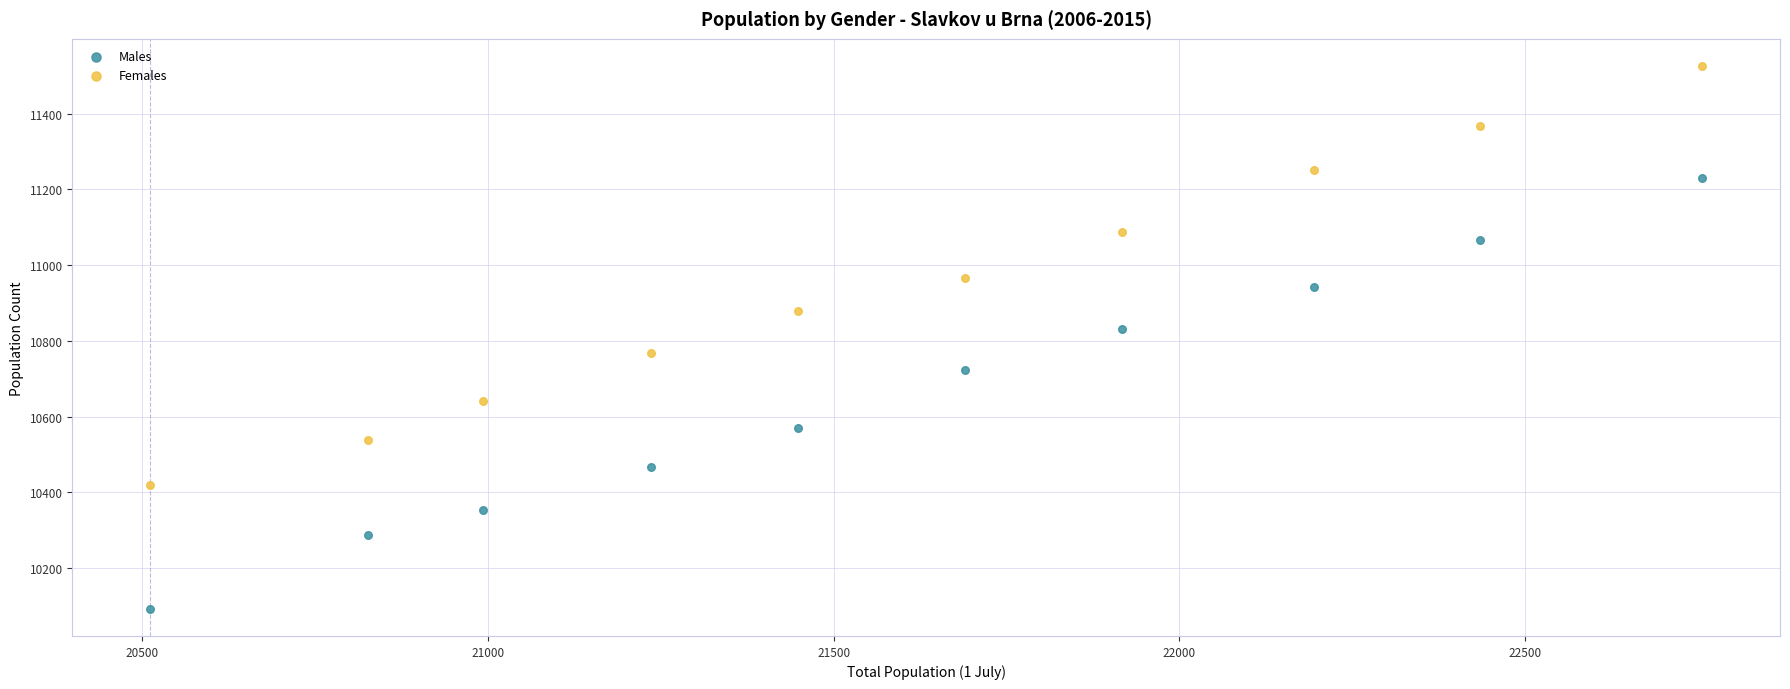

Which series has the widest spread of Y values?

Males